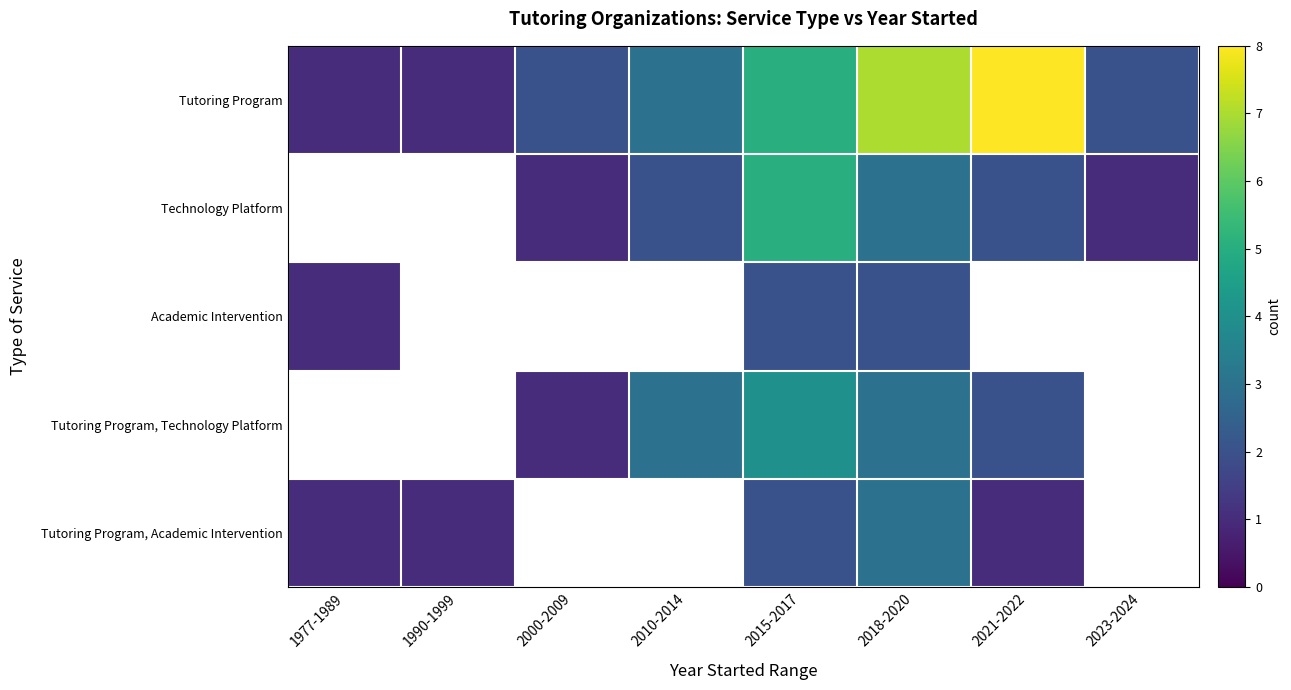

What is the minimum value shown in the chart?

1.0